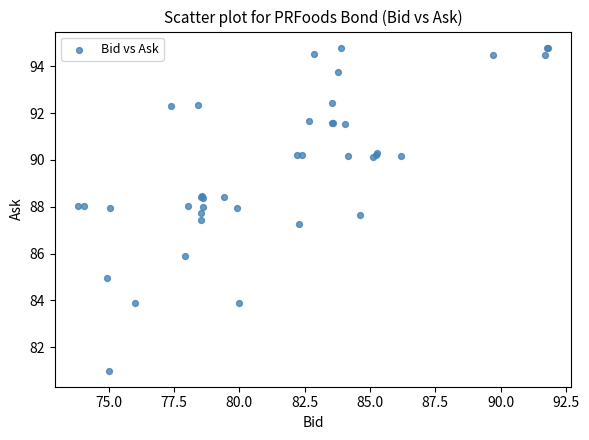

What Y value in the scatter plot is closest to 87?

87.3